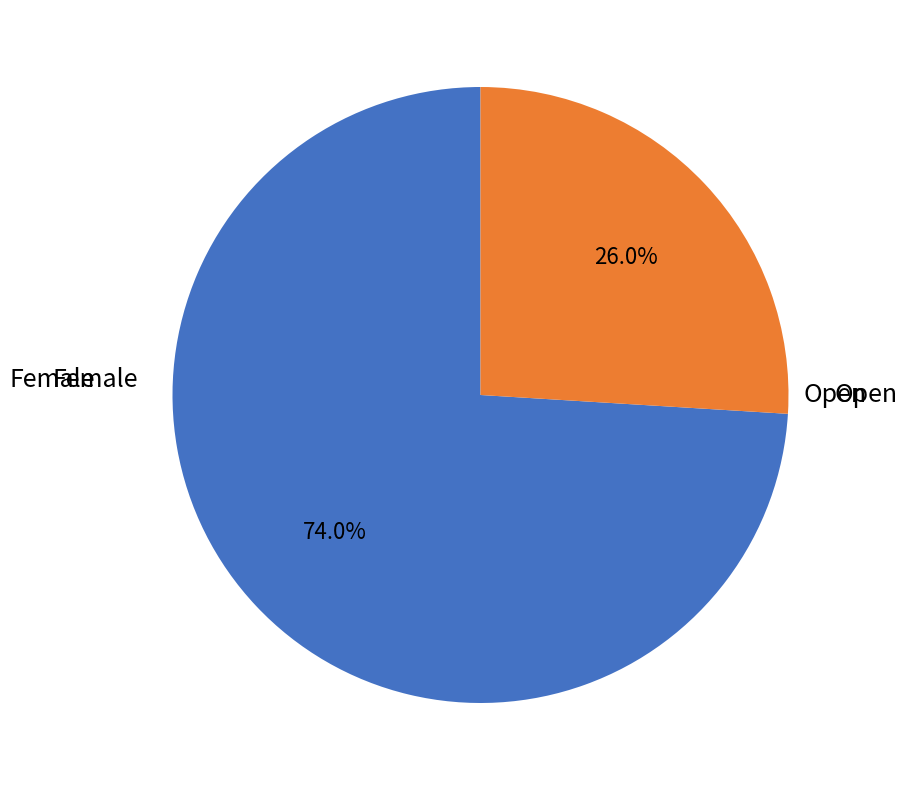

To the nearest percent, what is the difference between the Female and Open slice percentages?

48%